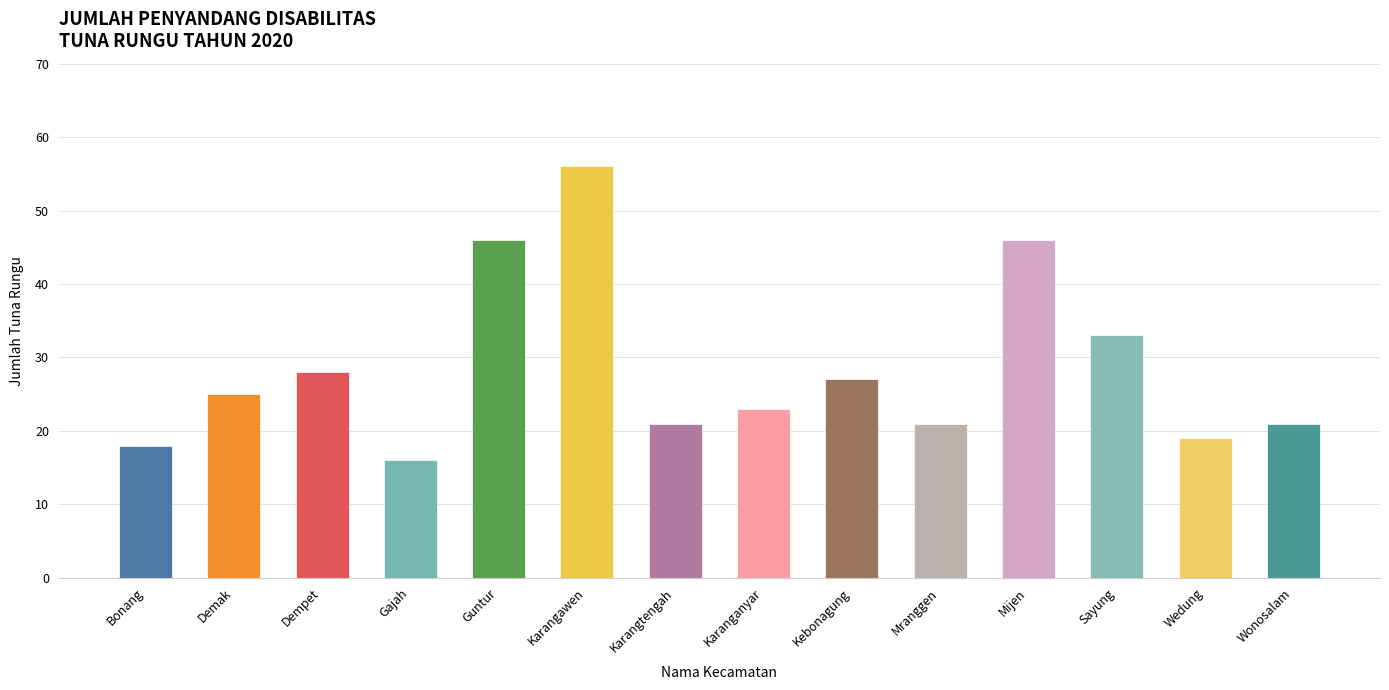

What position from the left is Mranggen?

10